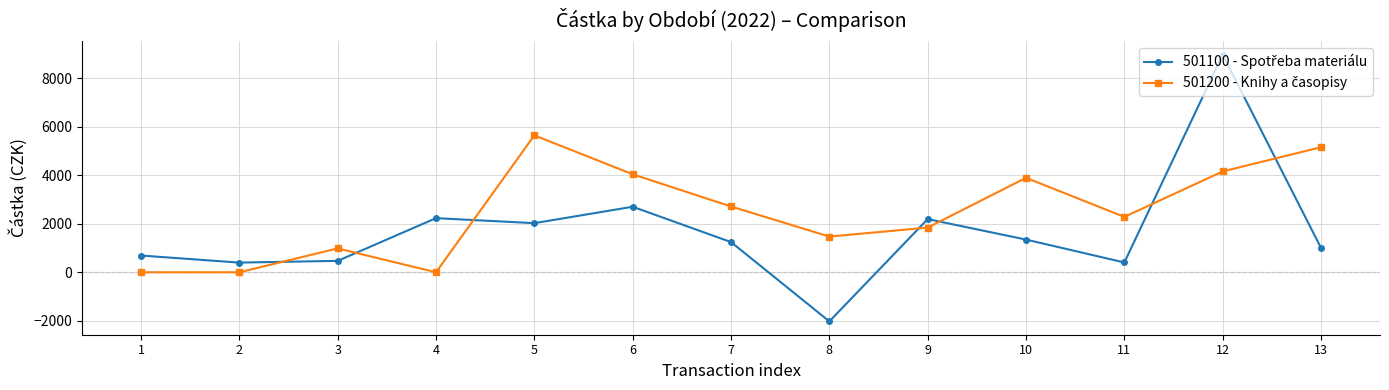

What is the total value across all series at 8?

-552.8